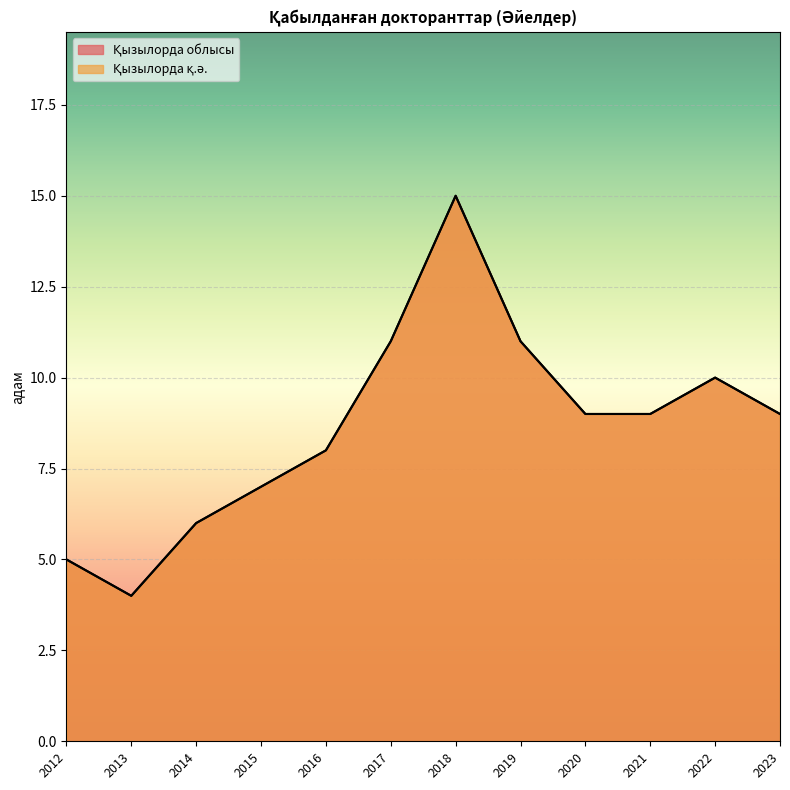

Reading right to left, what are all the values shown in this chart?

Қызылорда облысы: 9	10	9	9	11	15	11	8	7	6	4	5
Қызылорда қ.ә.: 9	10	9	9	11	15	11	8	7	6	4	5